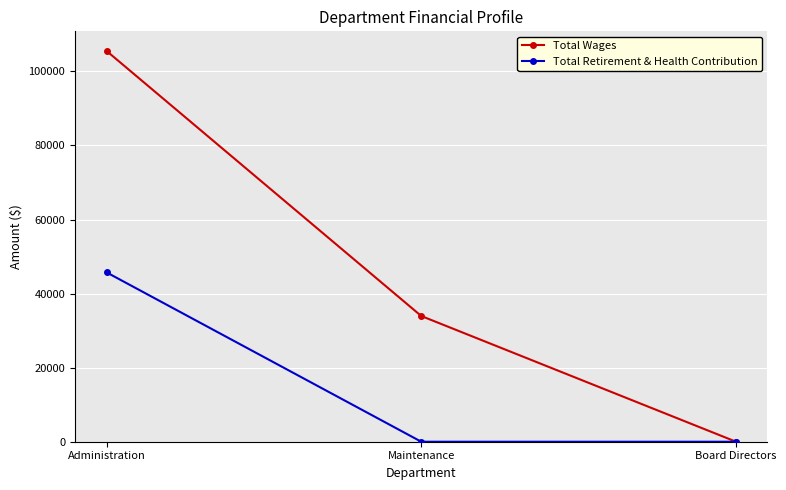

What is the spread (max minus min) of values at Administration?

59802